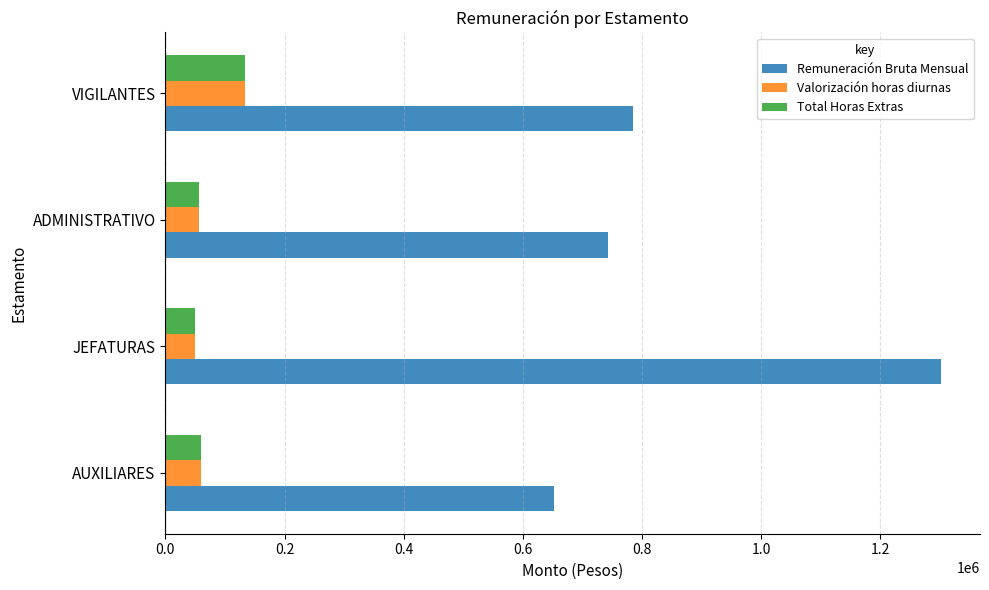

Where is Remuneración Bruta Mensual nearest to the value 976939?

VIGILANTES